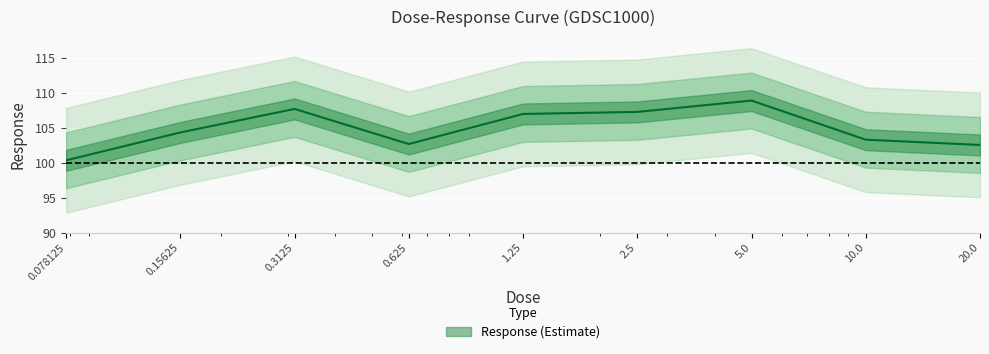

Reading left to right, transcribe all the data shown in this chart.

100.4	104.3	107.7	102.7	107.0	107.3	108.9	103.3	102.6